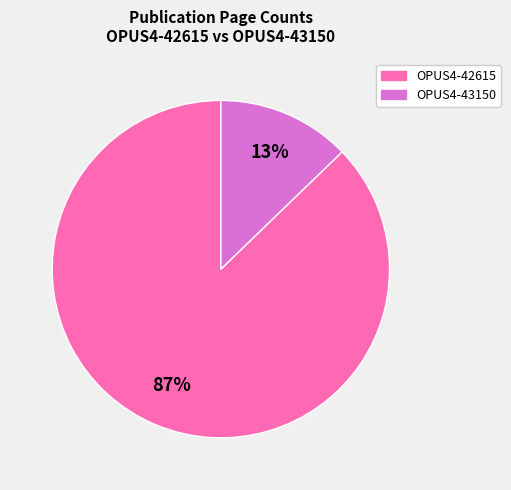

Which slice is the smallest?

OPUS4-43150